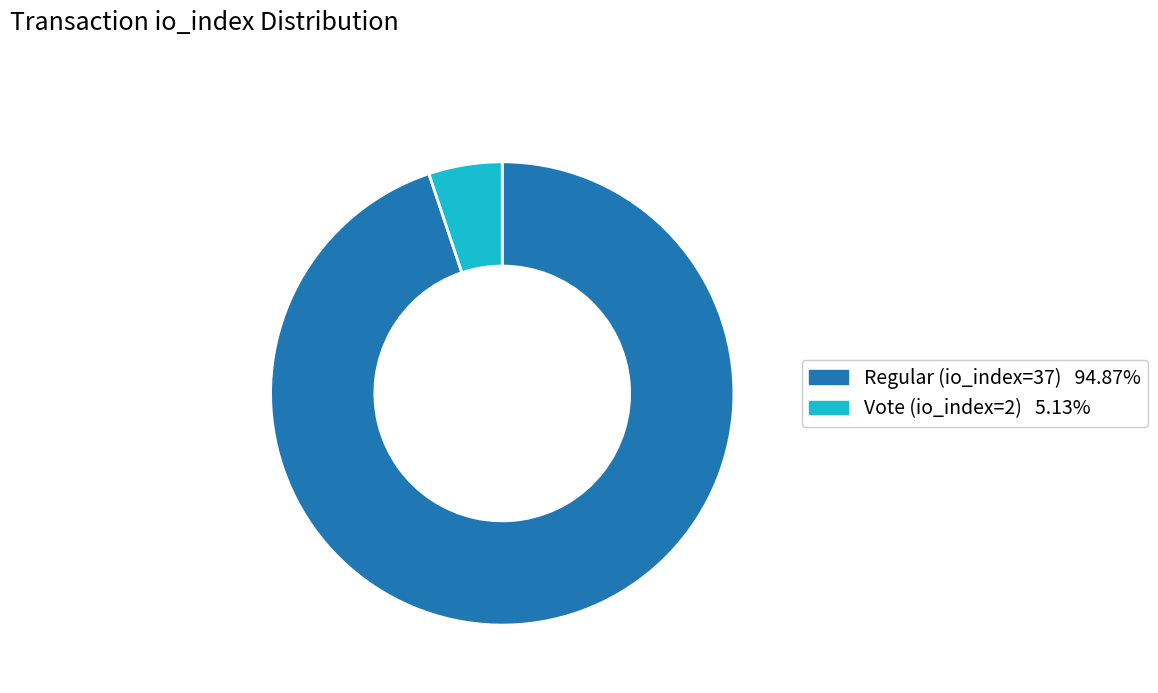

Approximately how many times larger is the value at Regular (io_index=37) compared to Vote (io_index=2)?

18.5